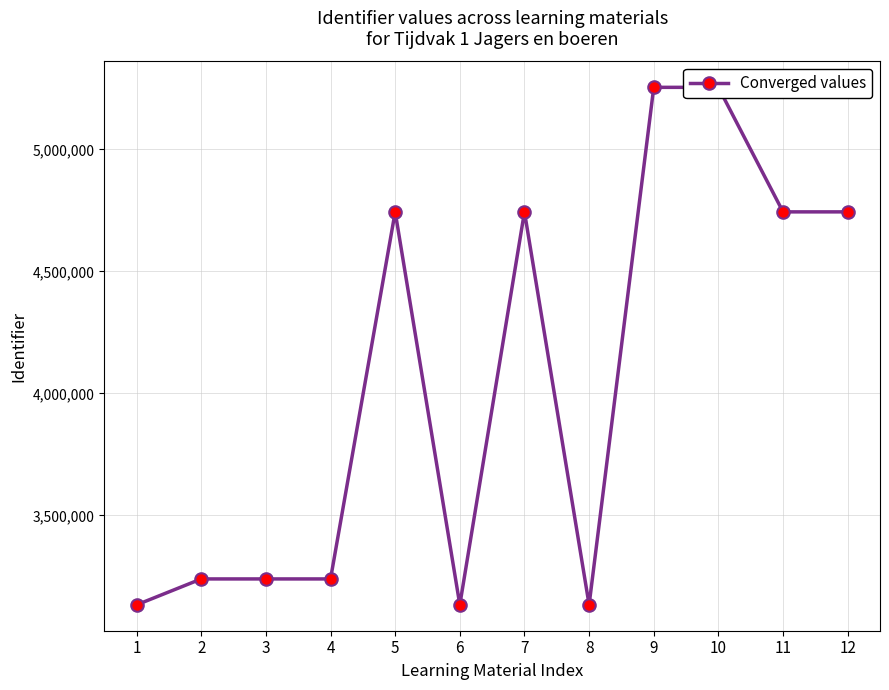

Rank the categories by value from highest to lowest.

10, 9, 12, 11, 7, 5, 3, 2, 4, 8, 6, 1